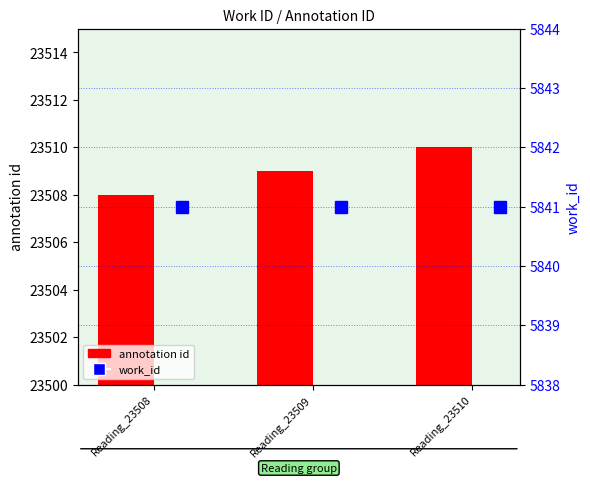

At which category is the sum across all series the highest?

Reading_23510